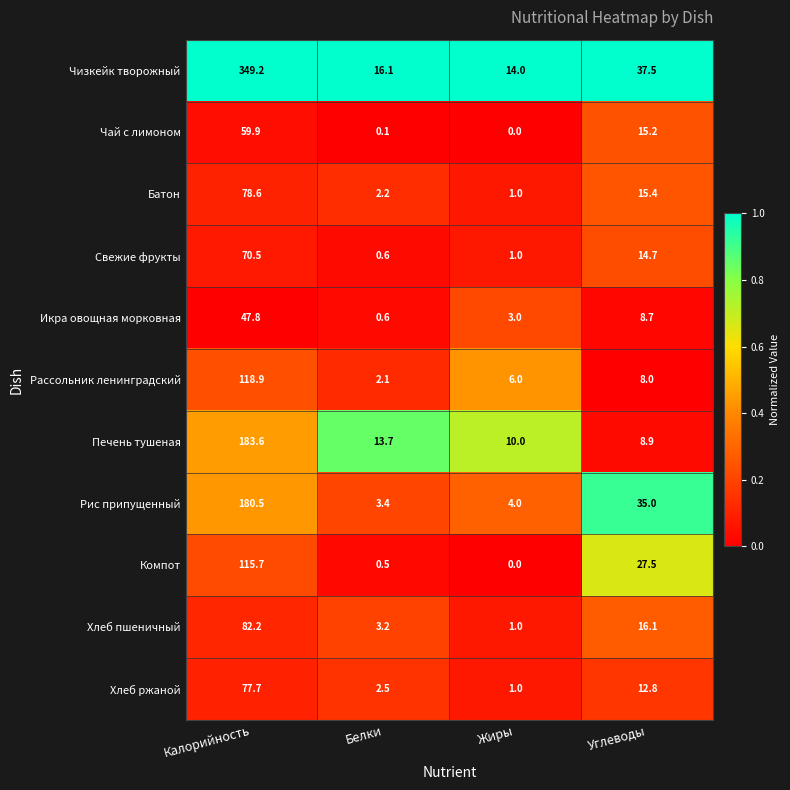

What is the difference between the highest and lowest values at Углеводы?

29.5